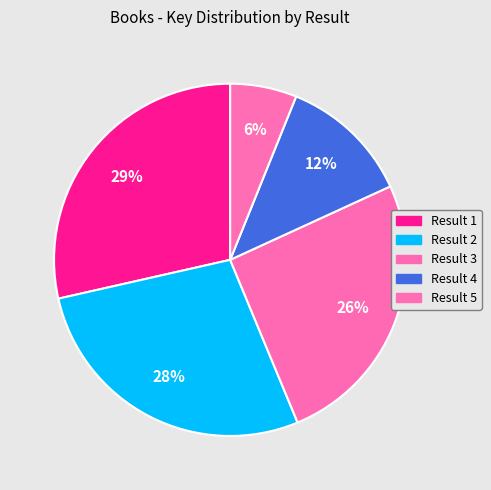

Is there any slice that represents more than half of the pie?

No